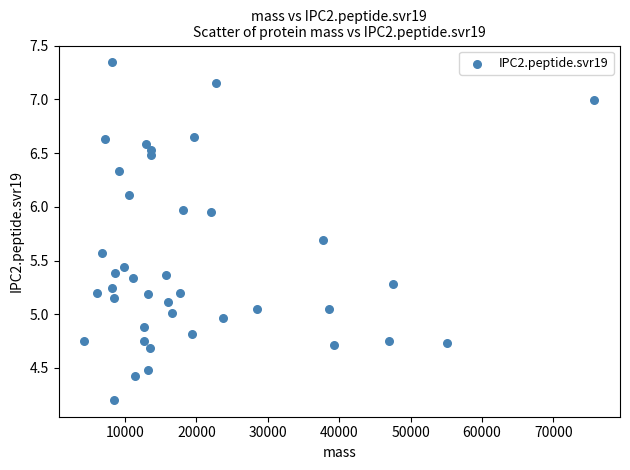

What is the range of Y values (max minus min)?

3.1